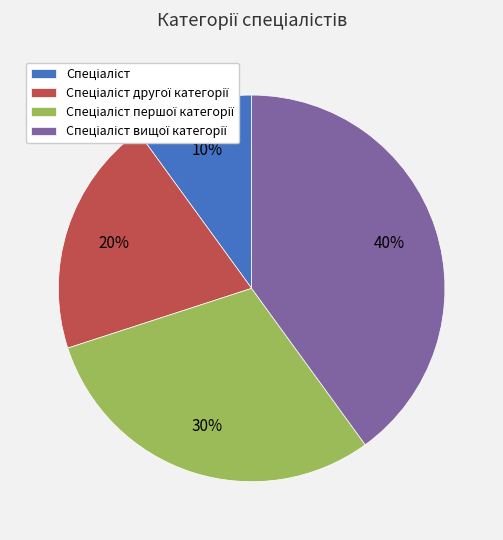

Is there any slice that represents more than half of the pie?

No